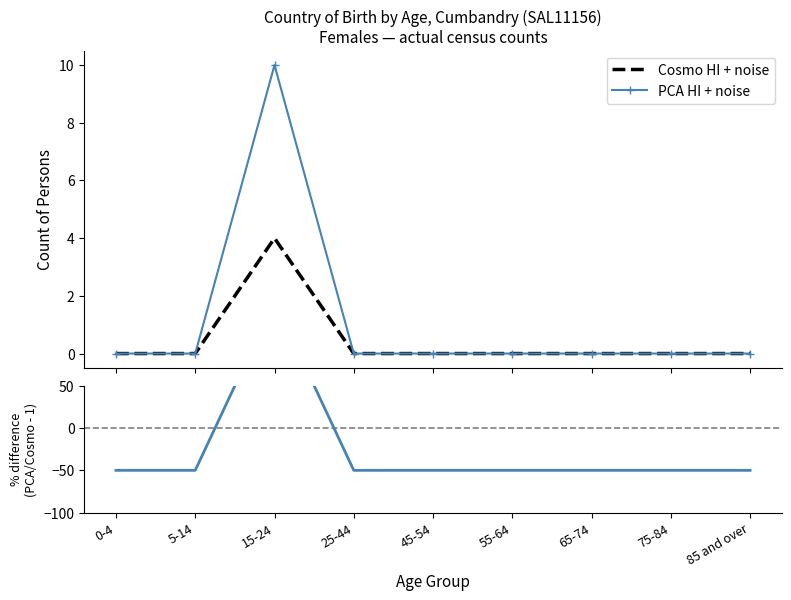

True or false: Cosmo HI + noise (Australia) and PCA HI + noise (Total) intersect in this chart.

False